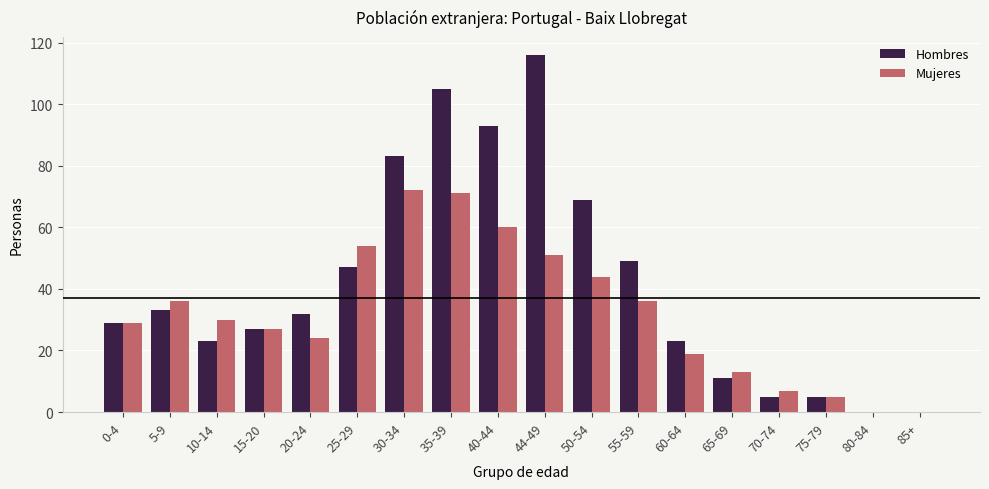

At which category does the chart reach its peak across all series?

44-49